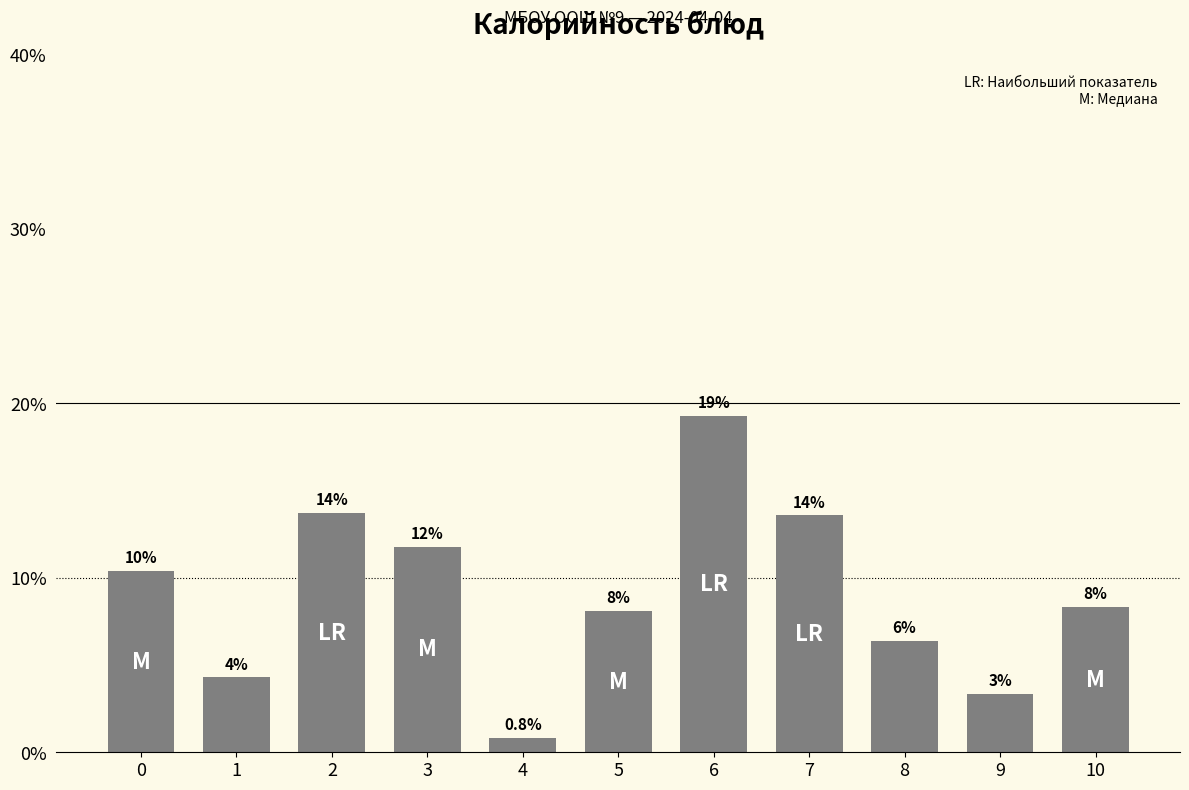

Are the bars horizontal?

No